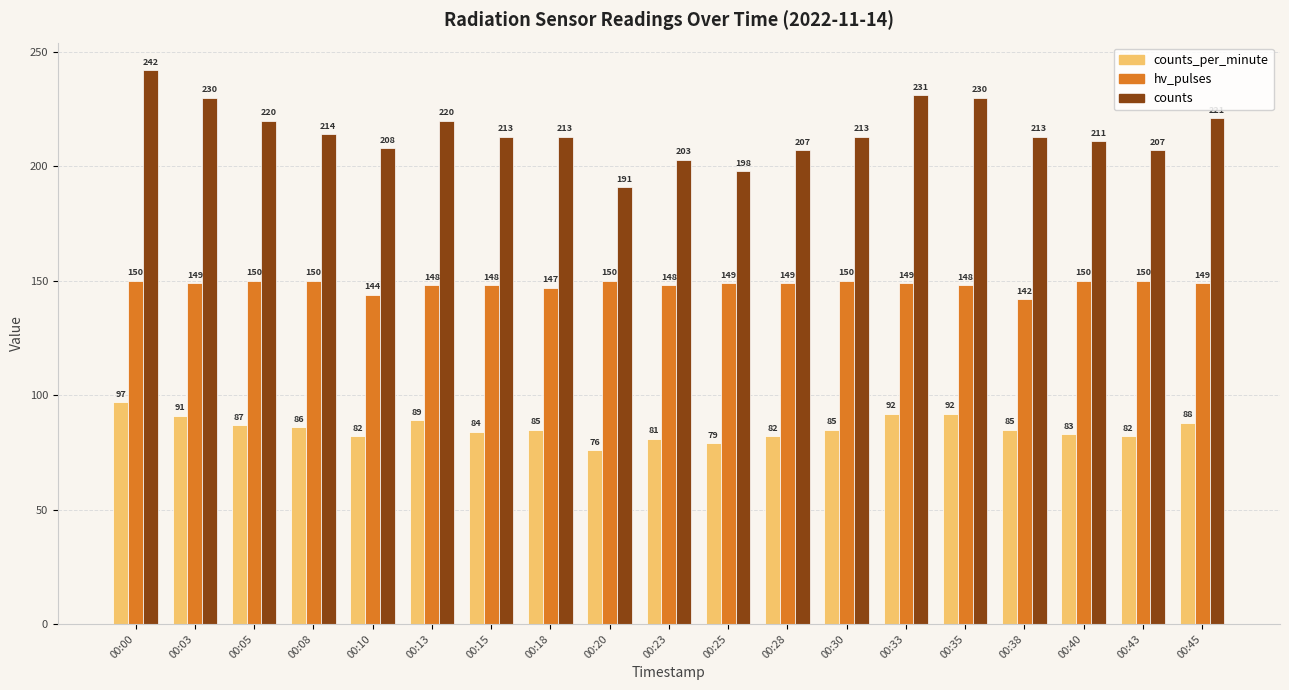

How many categories are shown in the chart?

19